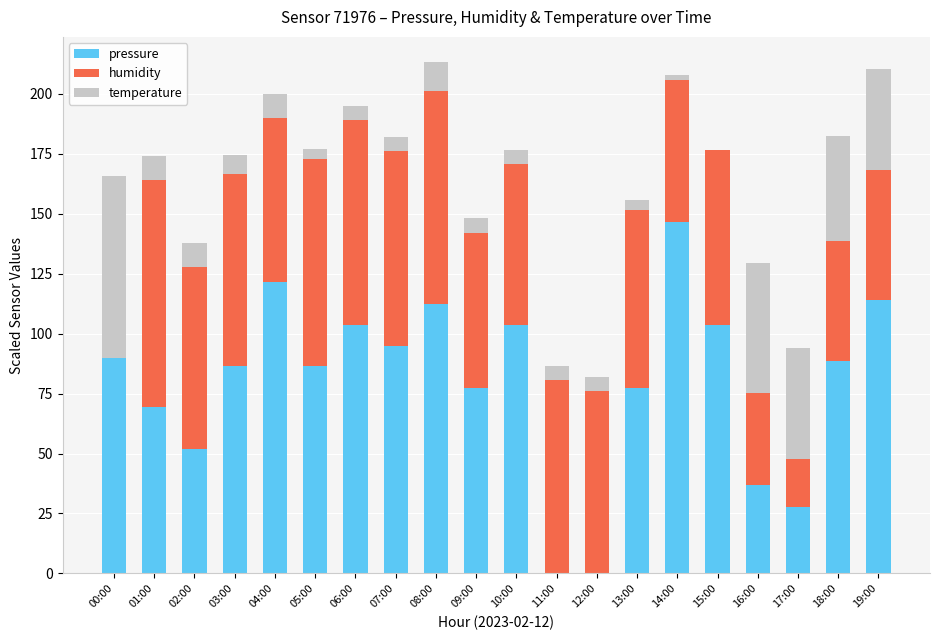

How many data points does each series have?

20